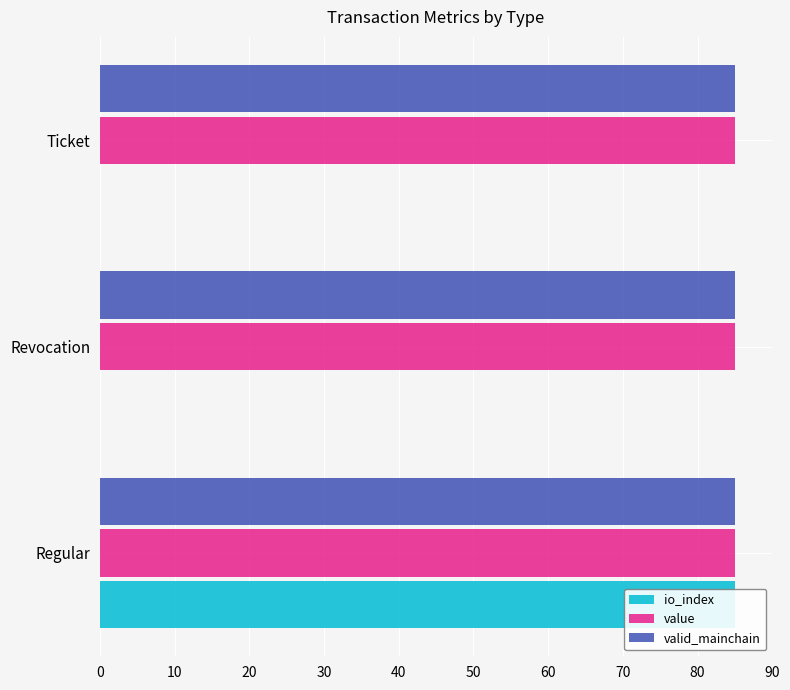

How many distinct data groups are displayed?

3